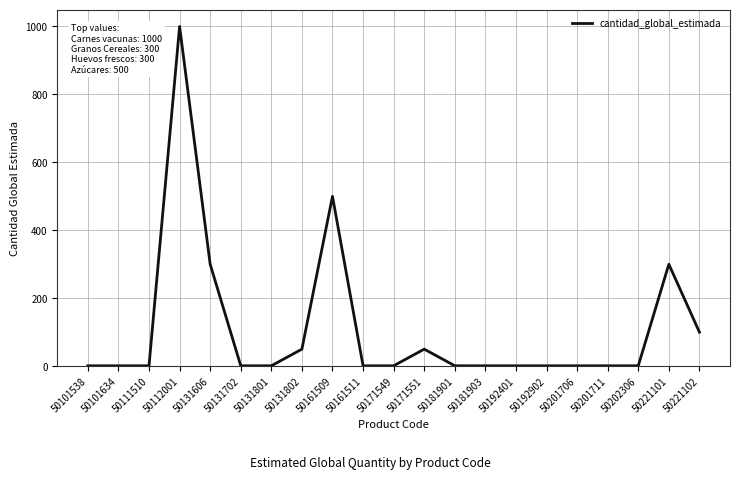

True or false: the data shows 1 at 50181903.

True